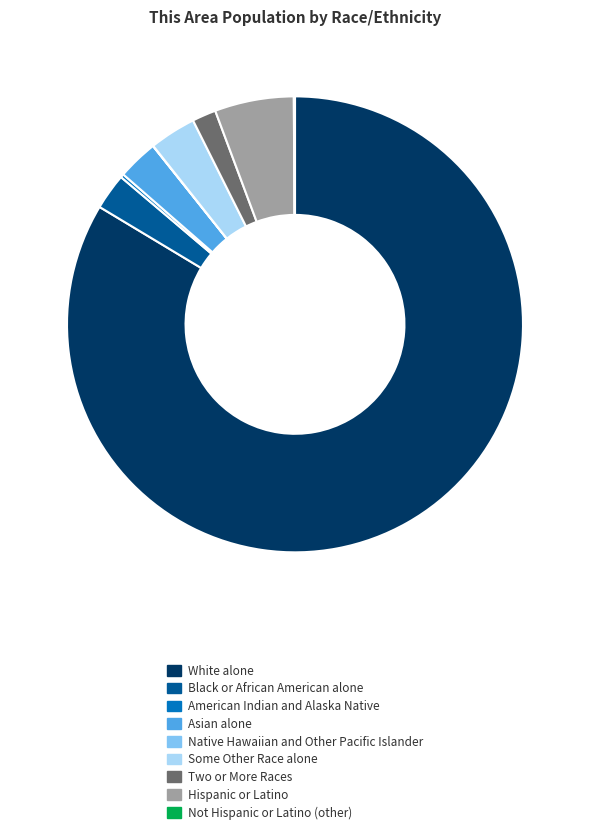

Which category has the biggest portion of the pie?

White alone